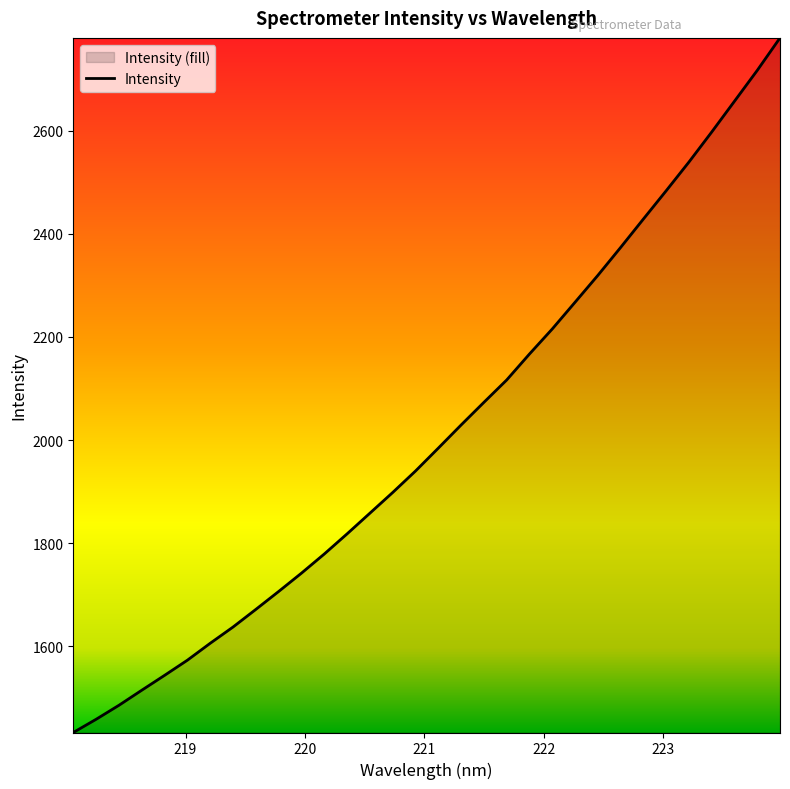

Does the chart display data point markers on the line(s)?

No